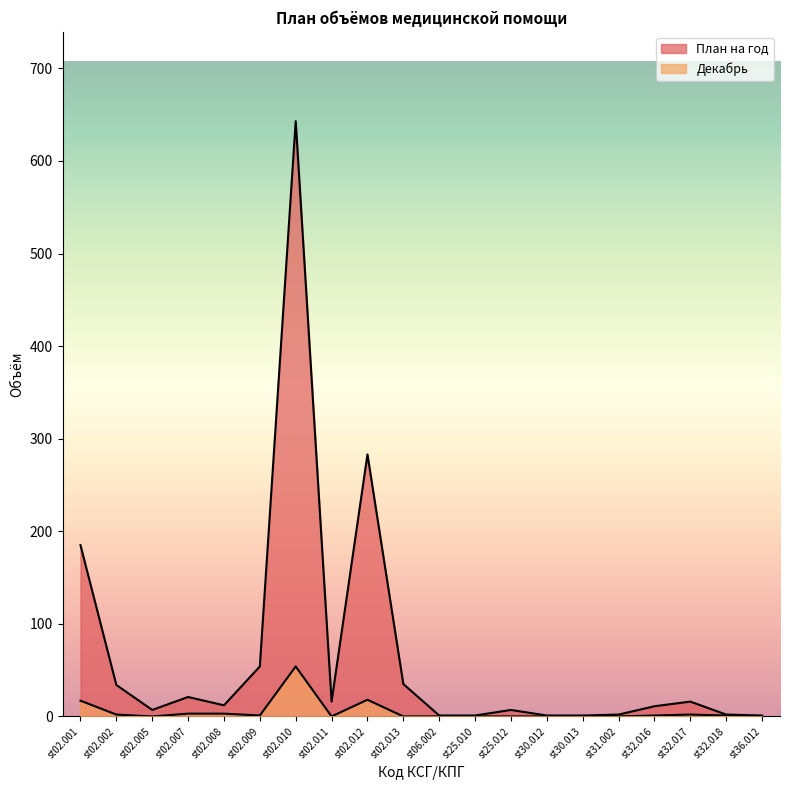

Which series has the largest total across all categories?

План на год